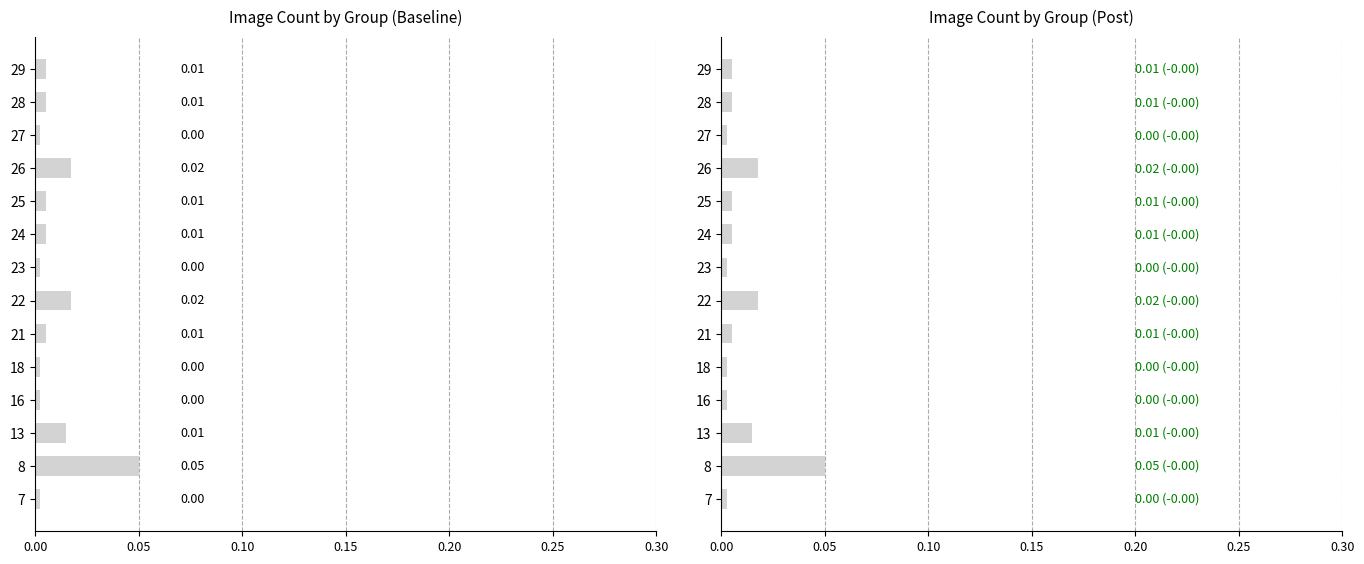

True or false: the data shows 0.0 at 7.

False